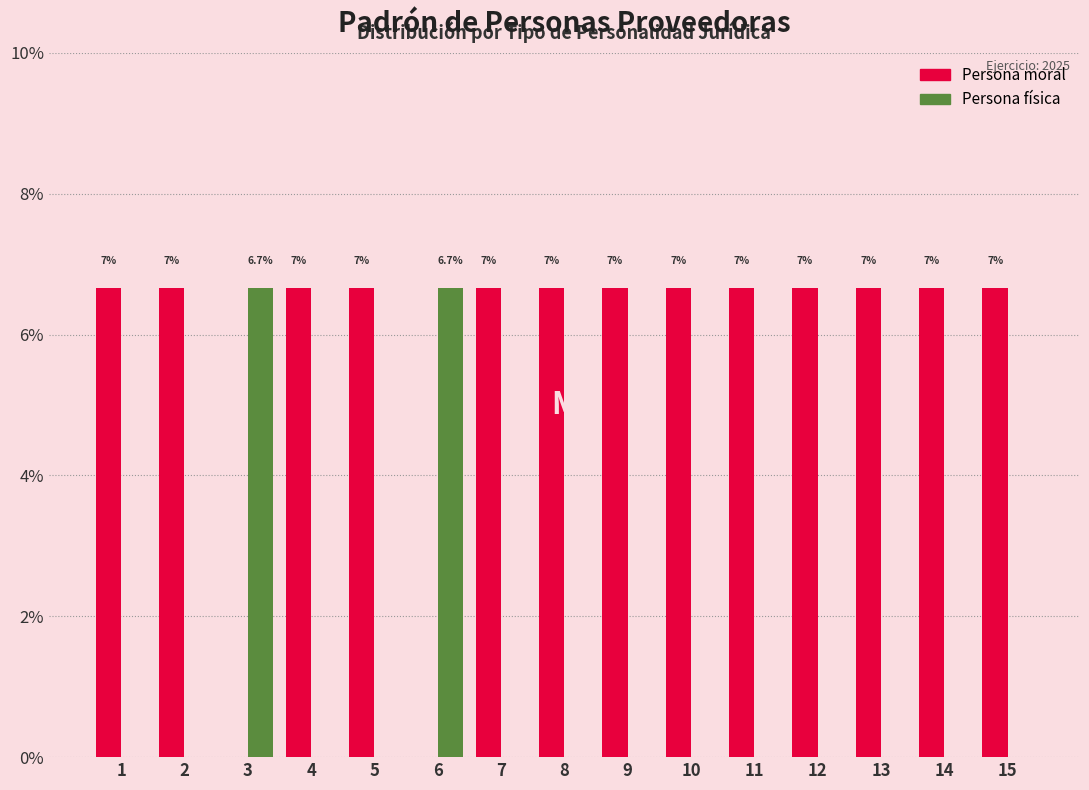

Does the chart contain stacked bars?

No